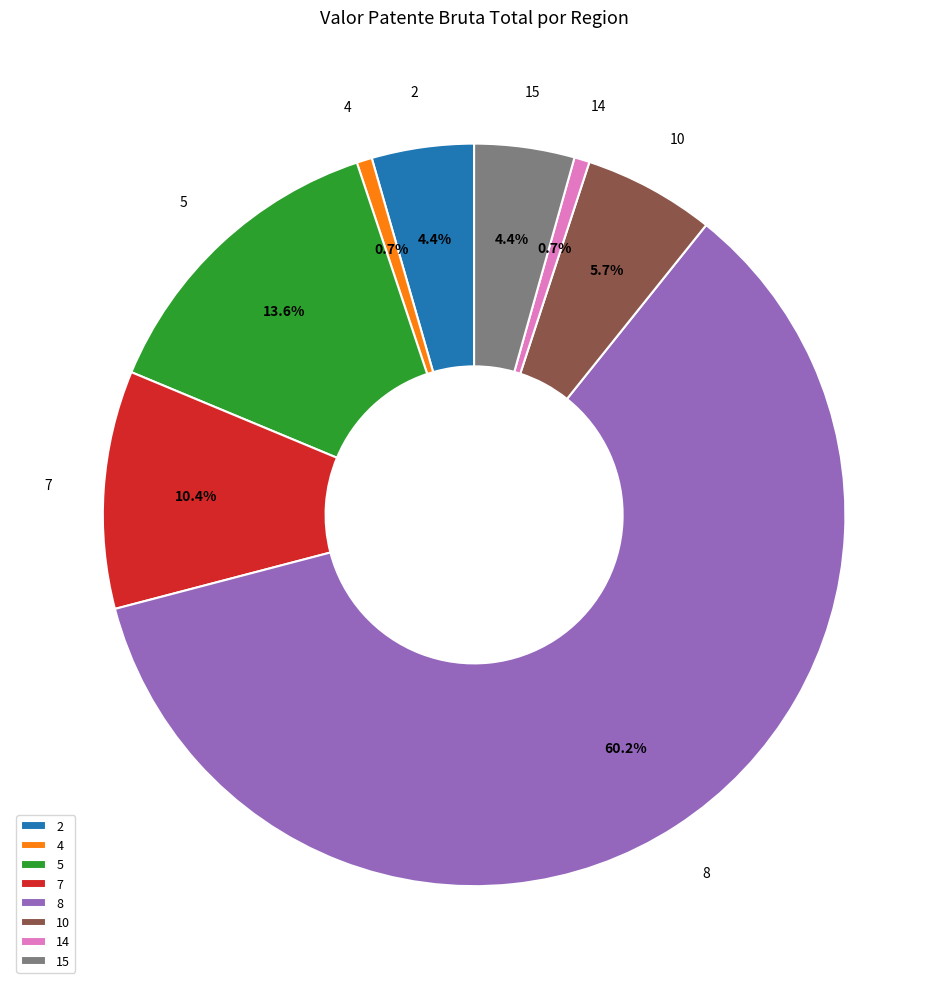

How many segments does this pie chart have?

8